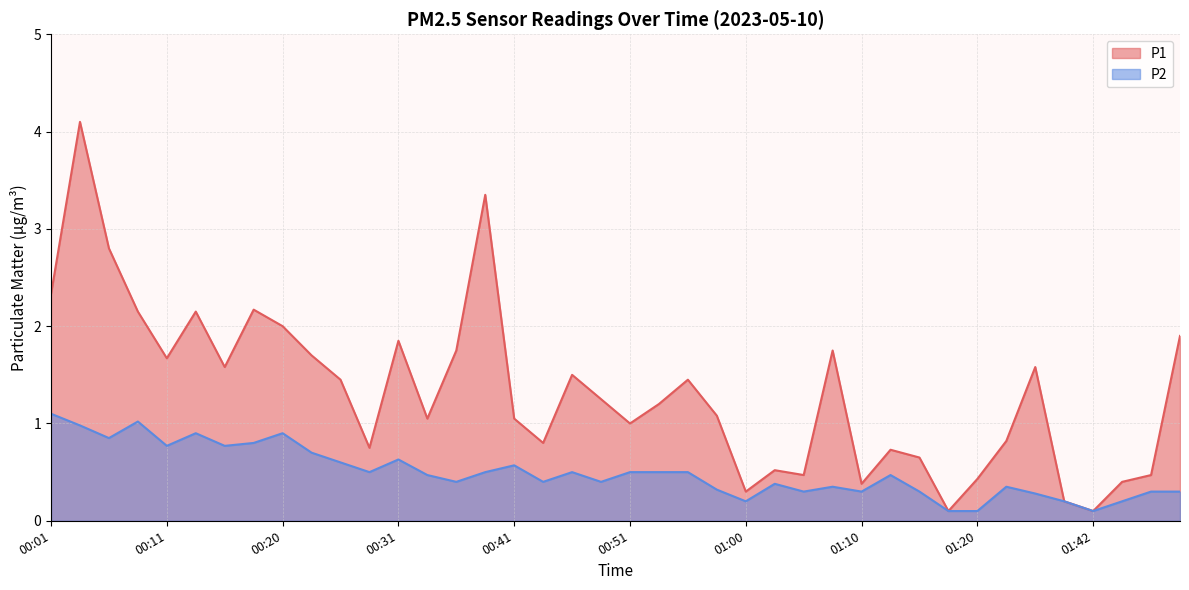

Is it true that P1 equals 0.8 at 00:28?

True